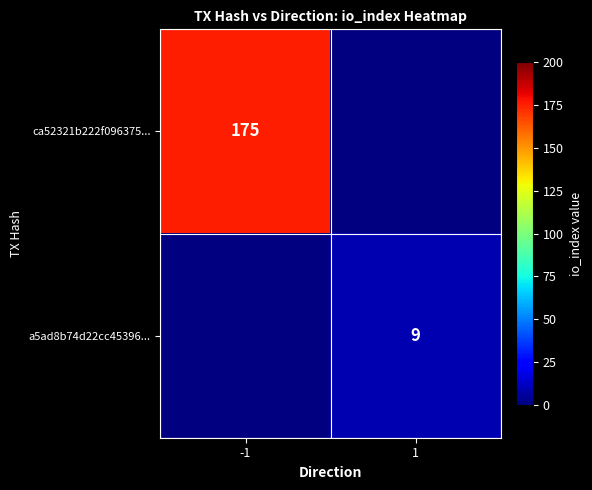

The ca52321b222f096375... series shows 175 at -1. True or false?

True